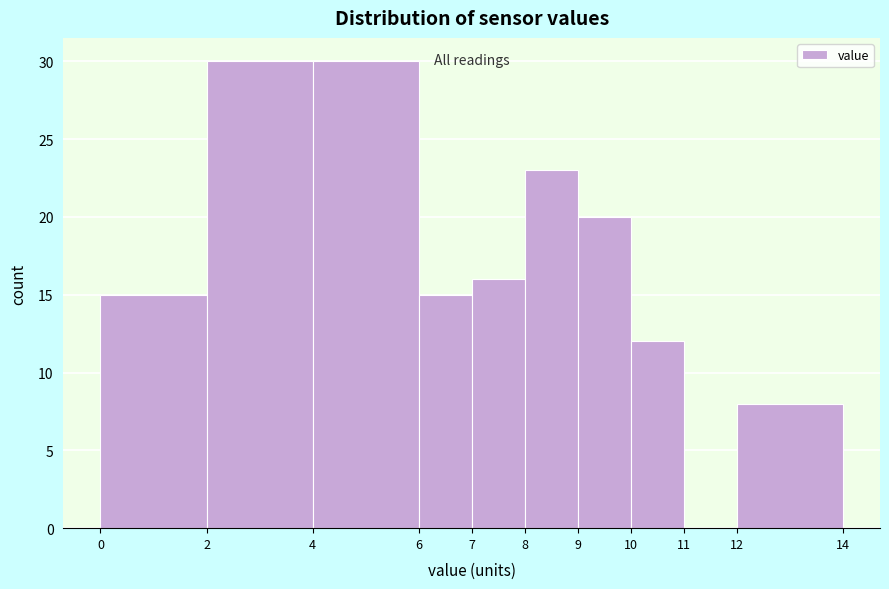

How tall is the bar that spans 7 to 8 on the x-axis? The values are not printed on the chart, so give them approximately, as read against the axis.

16